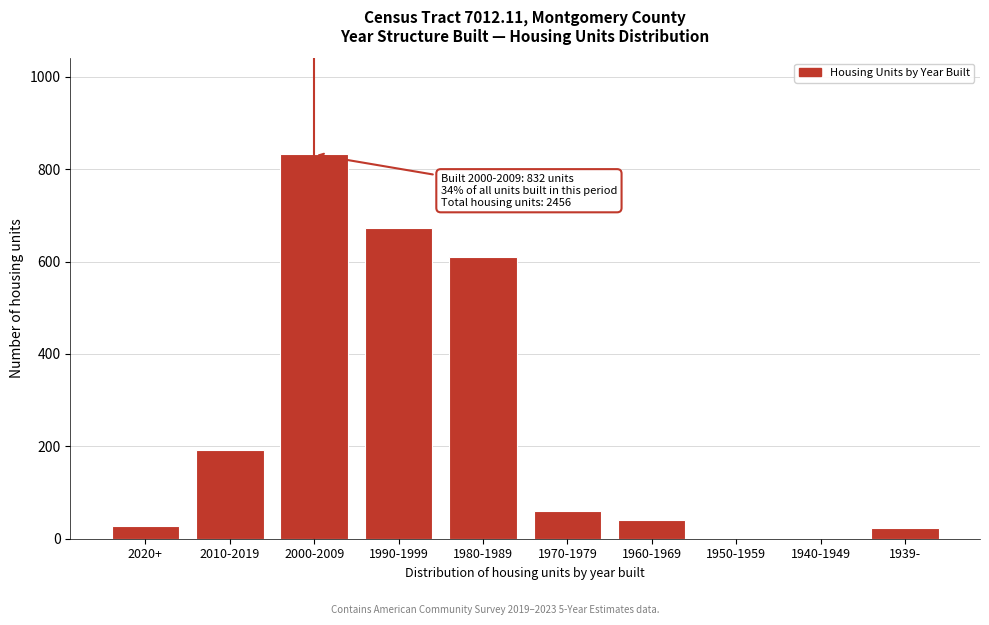

At which category does the chart reach its peak across all series?

2000-2009